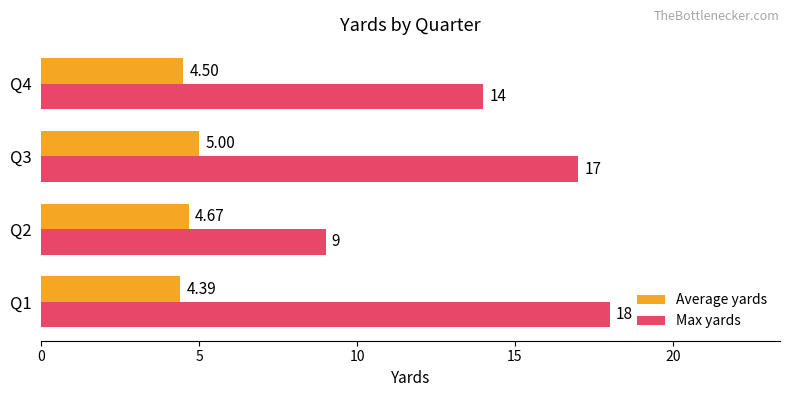

At which category is the sum across all series the highest?

Q1